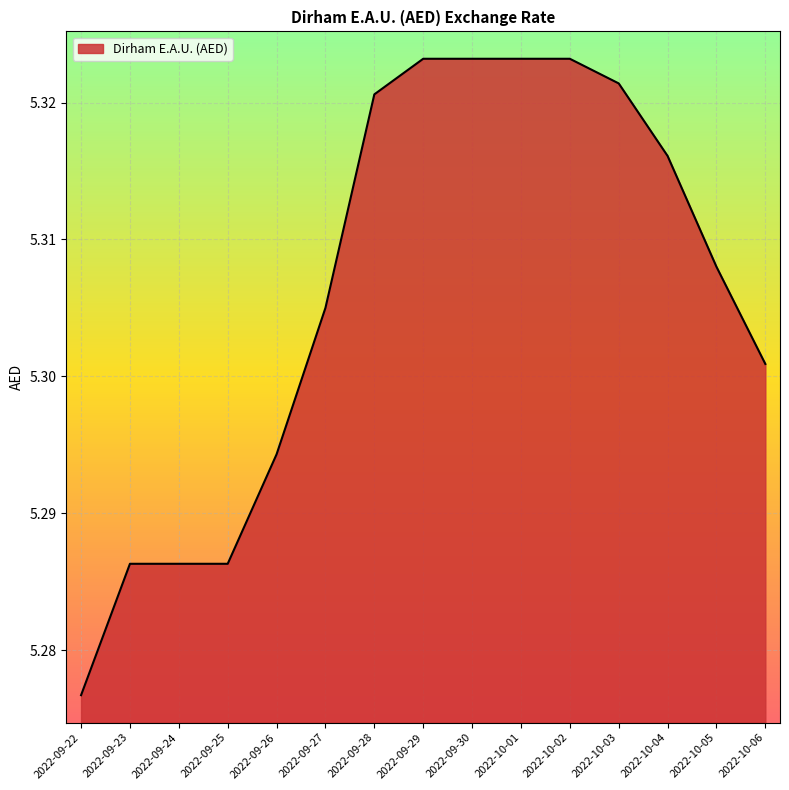

The value at 2022-10-03 is 8.5. True or false?

False